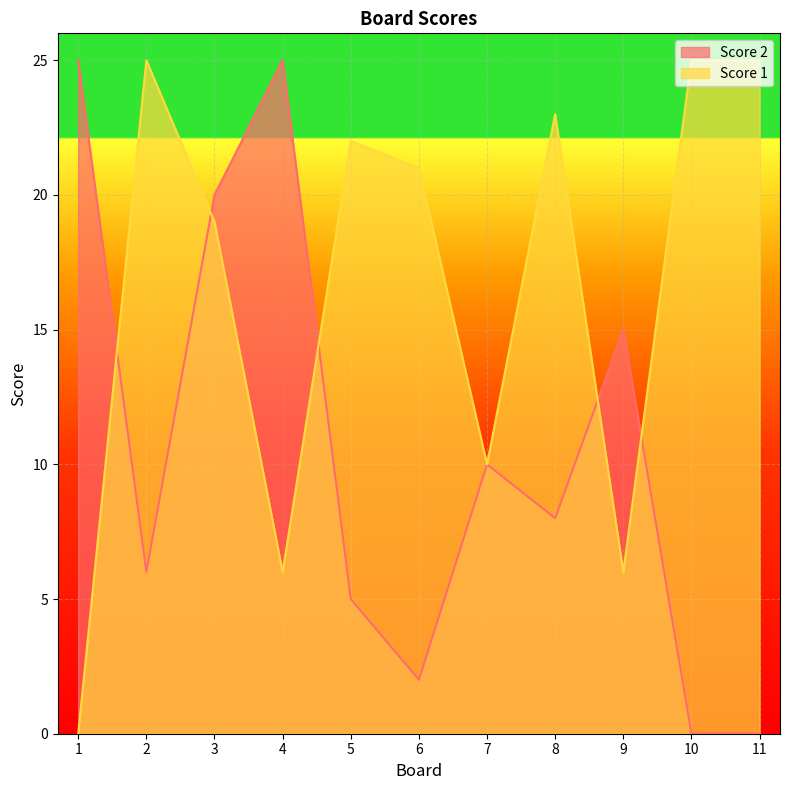

Is the value of Score 2 at 4 greater than the value of Score 1 at 2?

No